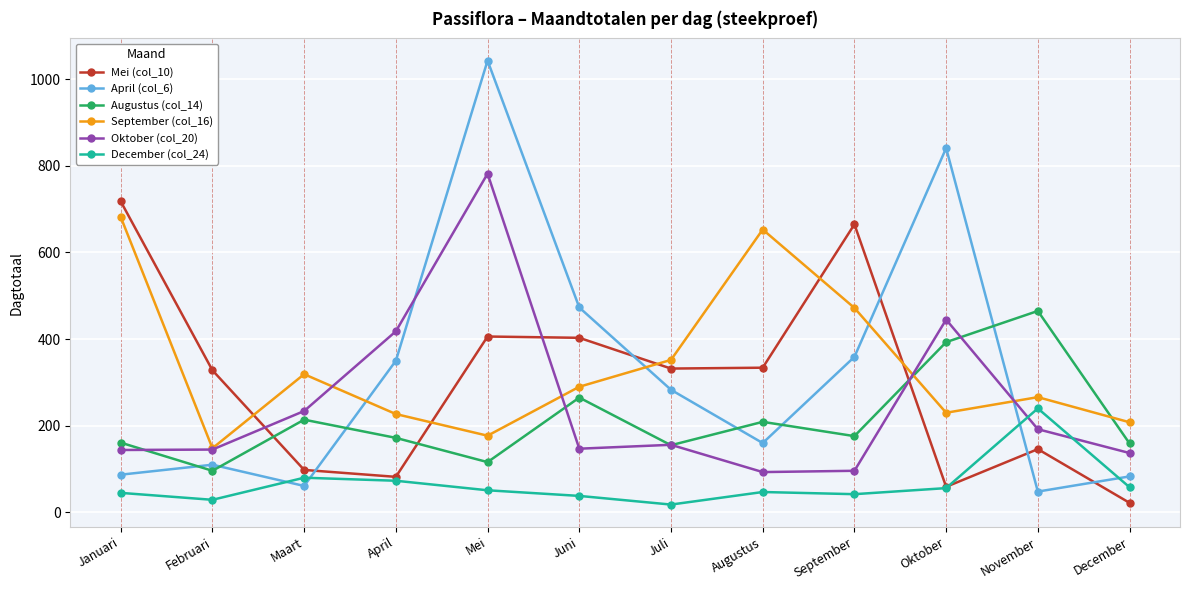

What is the difference between the maximum and minimum values in the Augustus (col_14) series?

369